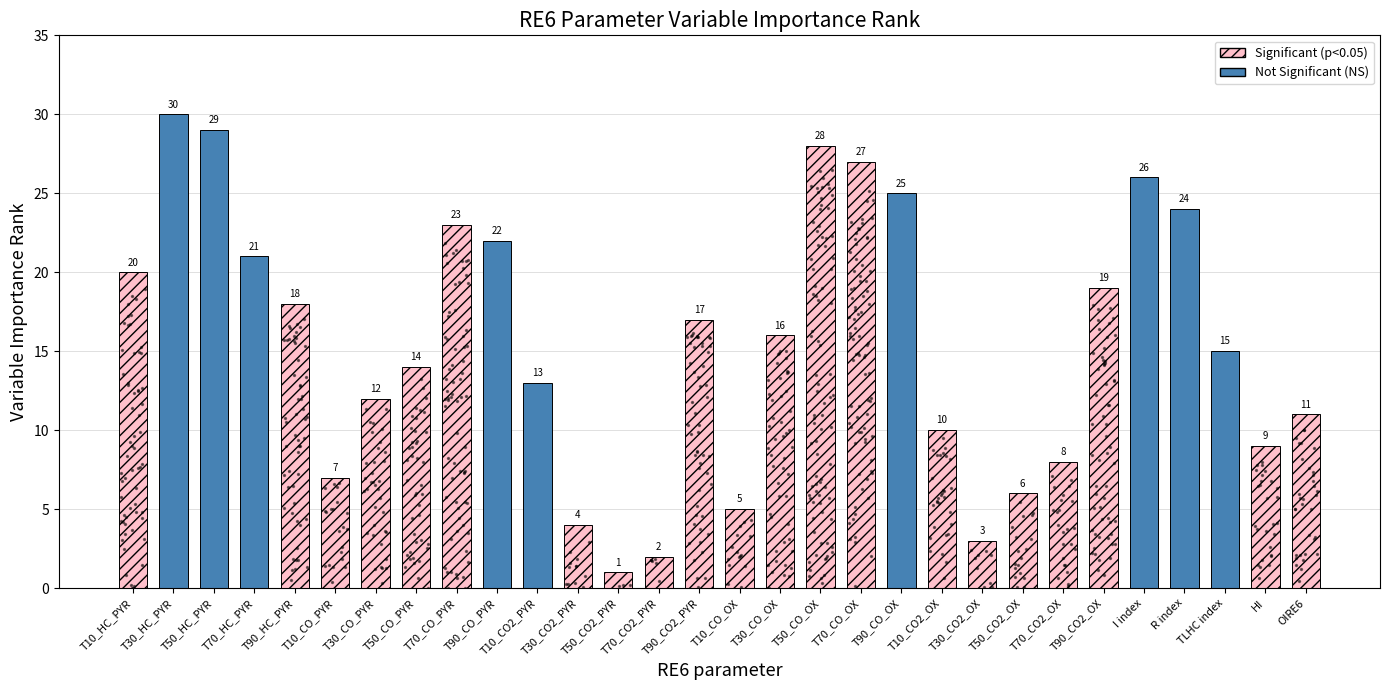

What is the change in value from T90_CO2_OX to I index?

+7